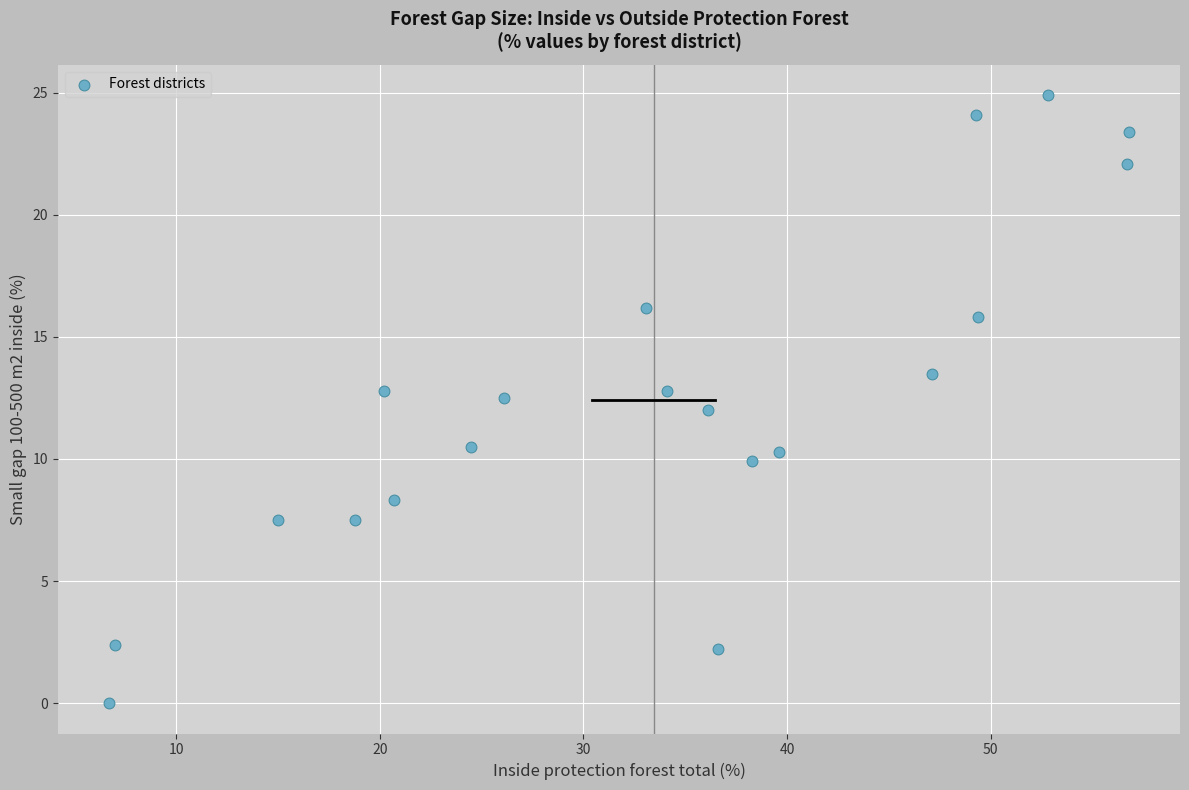

What is the range of Y values (max minus min)?

24.9